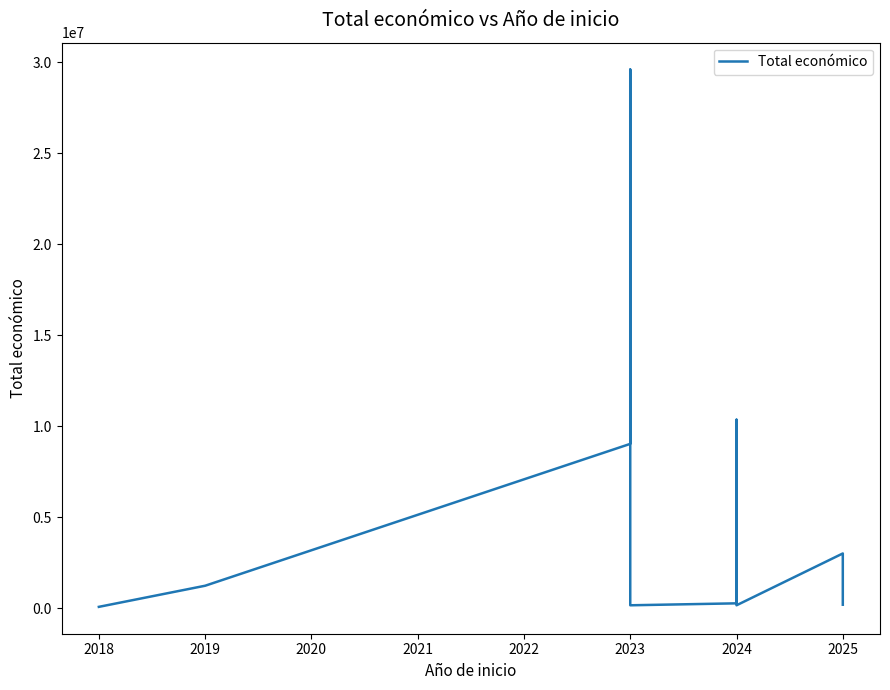

What position from the left is 12?

13